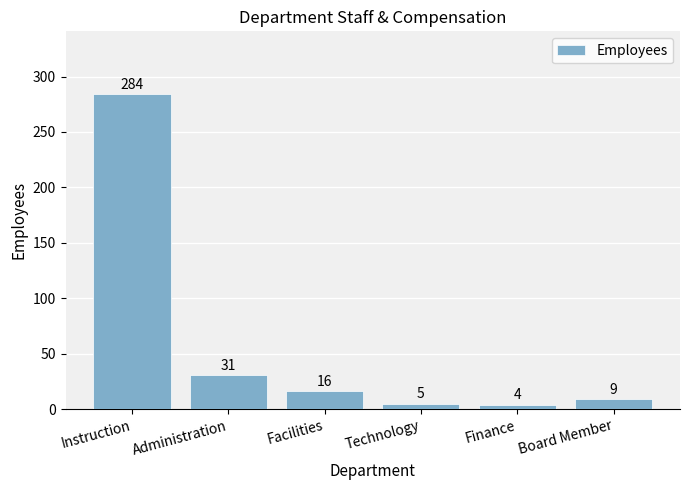

What is the value of the 5th bar from the left?

4